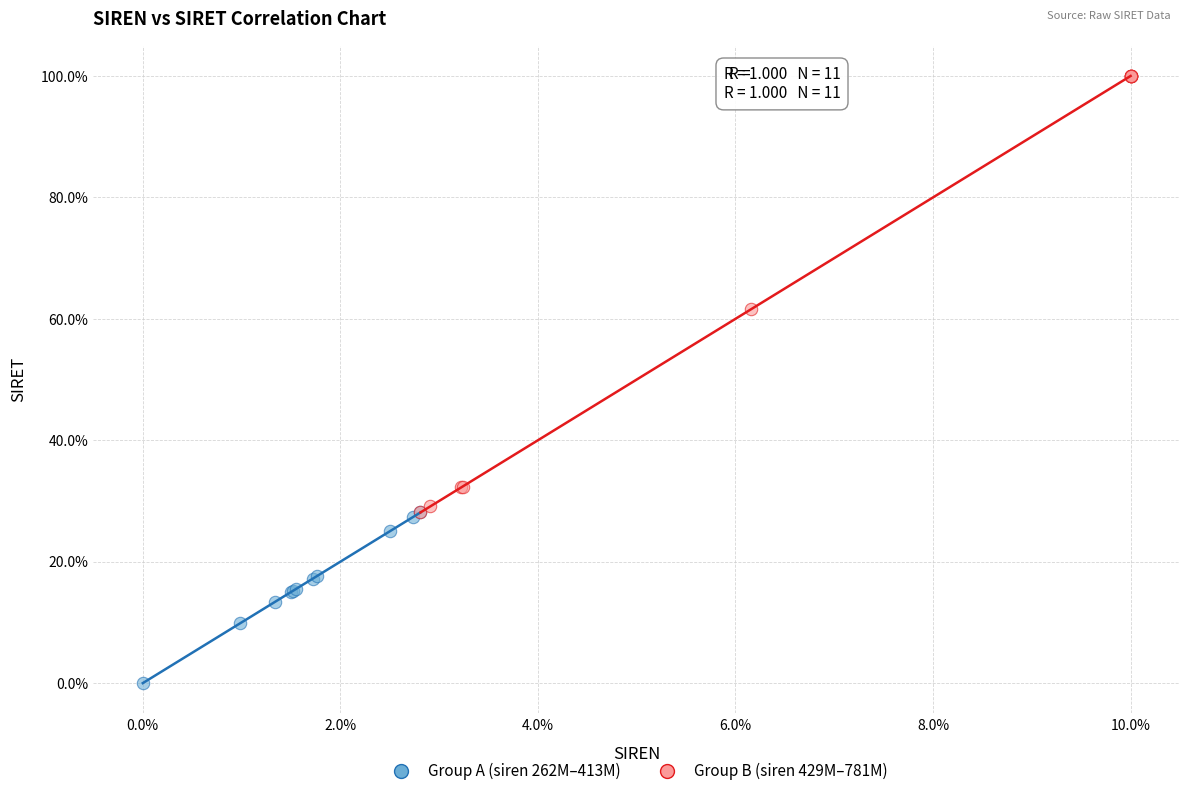

Which series reaches the maximum Y coordinate?

Group B (siren 429M–781M)